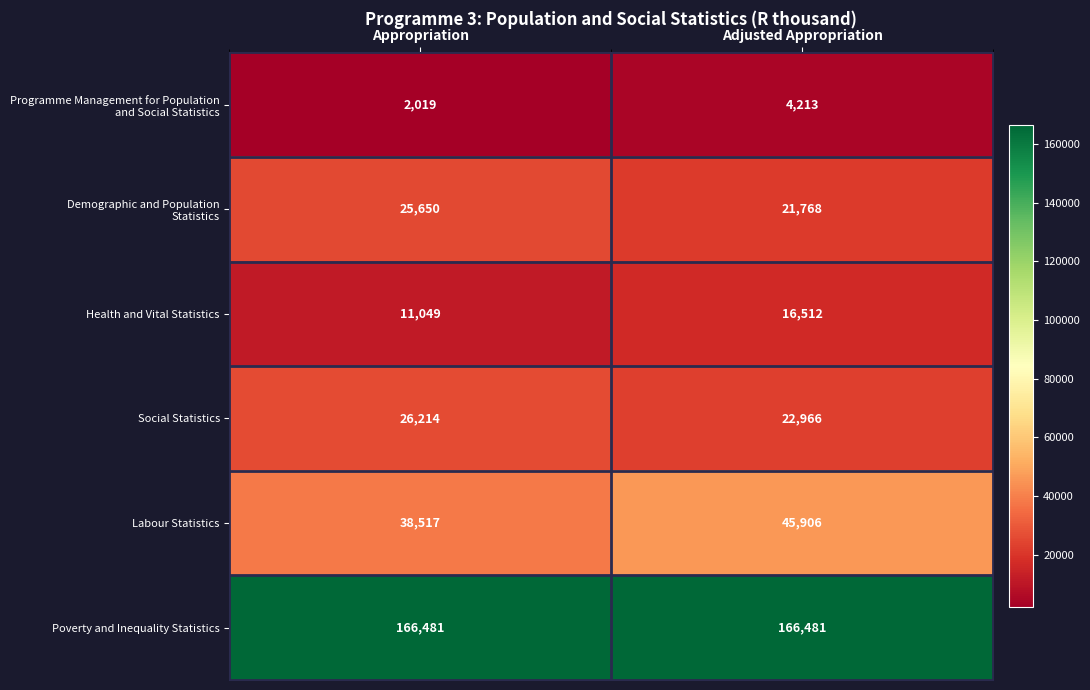

What is the total value across all series at Adjusted Appropriation?

277846